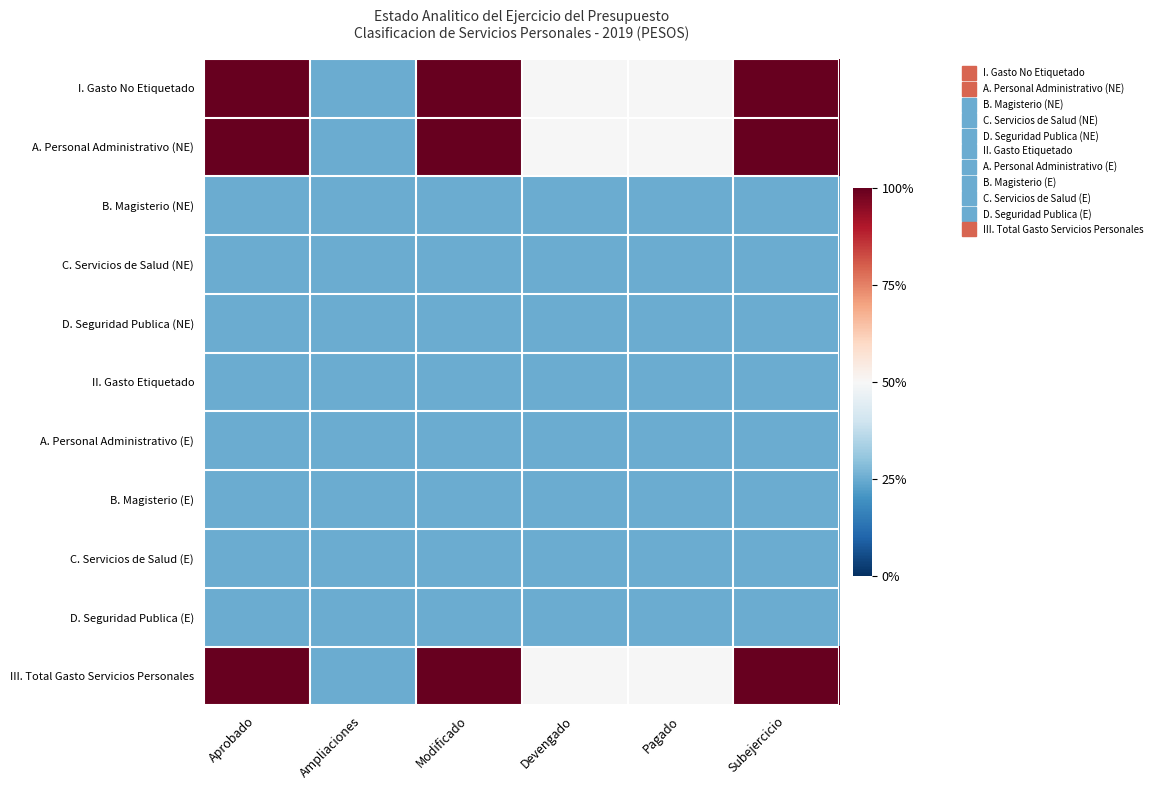

List the series in order of their peak value, lowest first.

B. Magisterio (NE), C. Servicios de Salud (NE), D. Seguridad Publica (NE), II. Gasto Etiquetado, A. Personal Administrativo (E), B. Magisterio (E), C. Servicios de Salud (E), D. Seguridad Publica (E), I. Gasto No Etiquetado, A. Personal Administrativo (NE), III. Total Gasto Servicios Personales